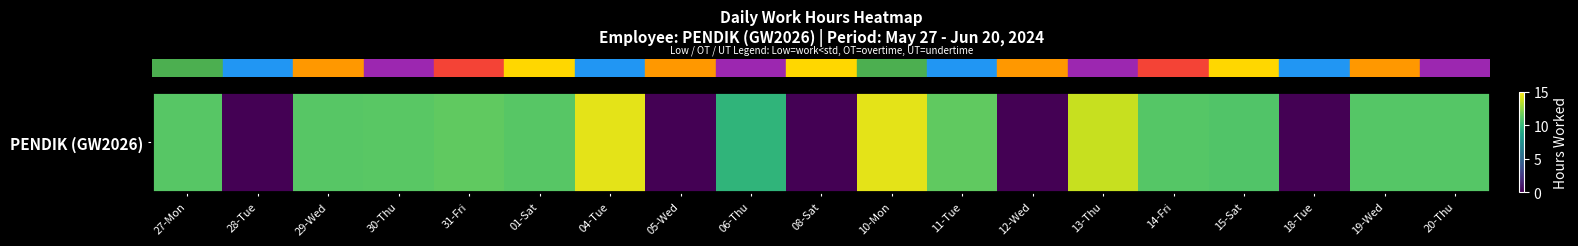

List the labels in order of value, largest first.

04-Tue, 10-Mon, 13-Thu, 11-Tue, 31-Fri, 30-Thu, 01-Sat, 27-Mon, 29-Wed, 19-Wed, 20-Thu, 14-Fri, 15-Sat, 06-Thu, 28-Tue, 05-Wed, 08-Sat, 12-Wed, 18-Tue